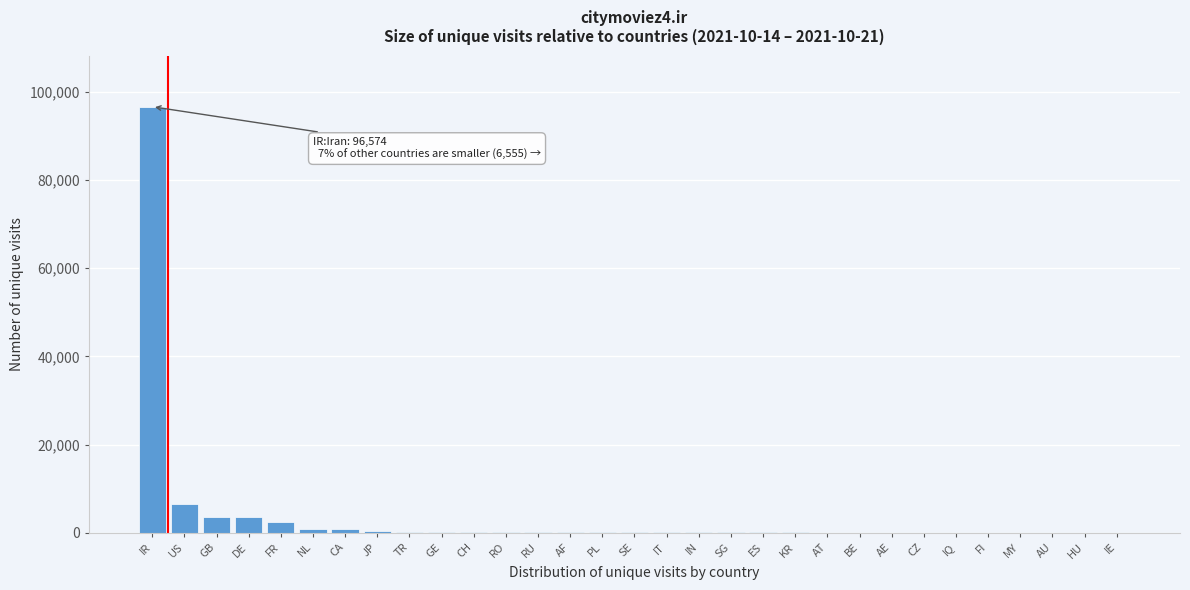

Where is the data nearest to the value 48307?

US